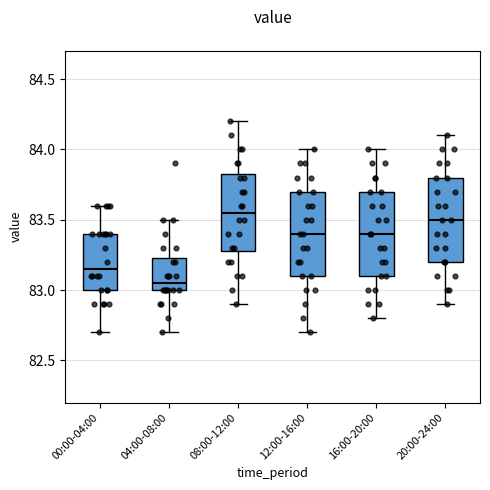

Where does the median line of the box for 20:00-24:00 sit on the y-axis? The values are not printed on the chart, so give them approximately, as read against the axis.

83.50